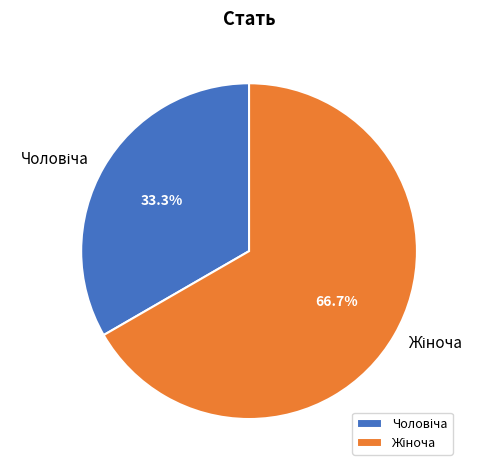

Is there a majority slice in this chart?

Yes